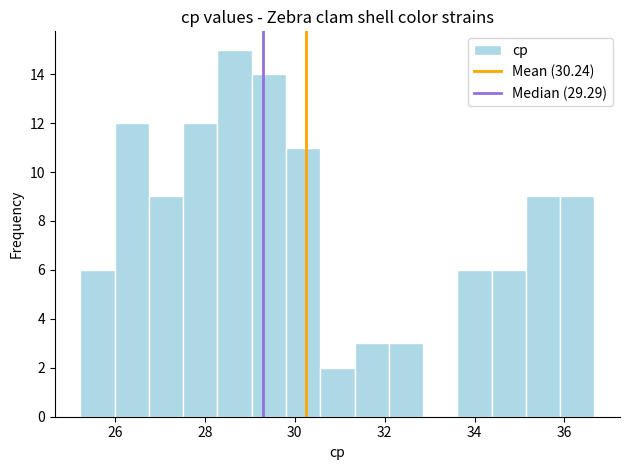

Around what value on the x-axis is the tallest bar? Give the approximate position of its centre, as read against the axis.

28.6